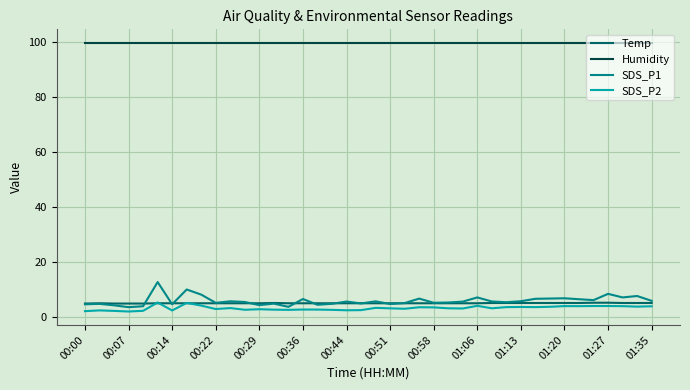

What is the average value of the Humidity series?

99.9